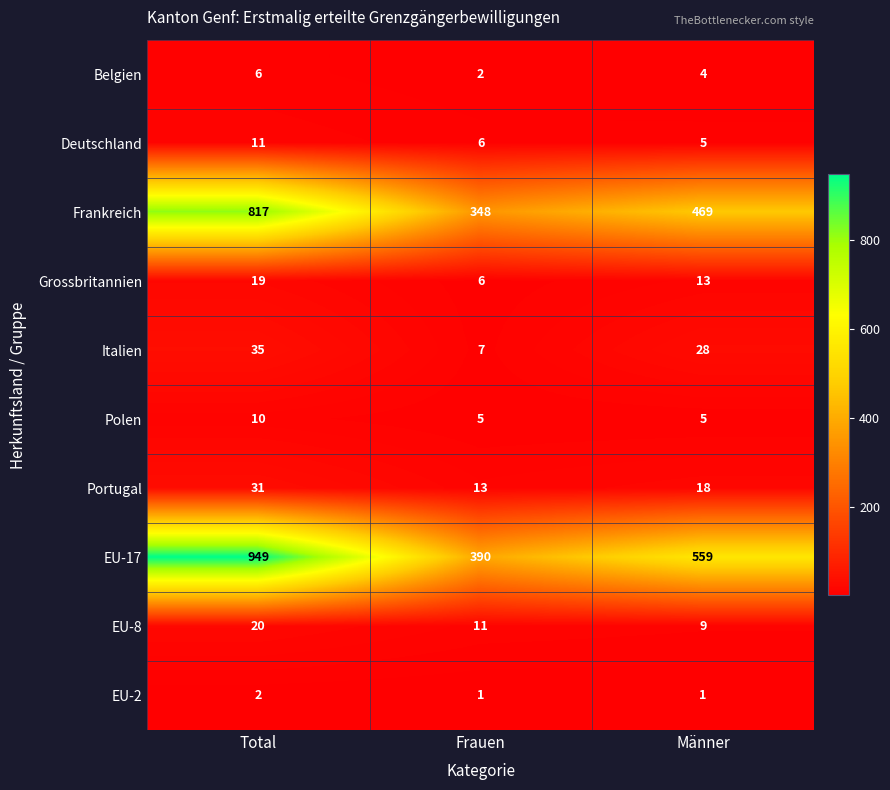

At which category is the sum across all series the highest?

Total